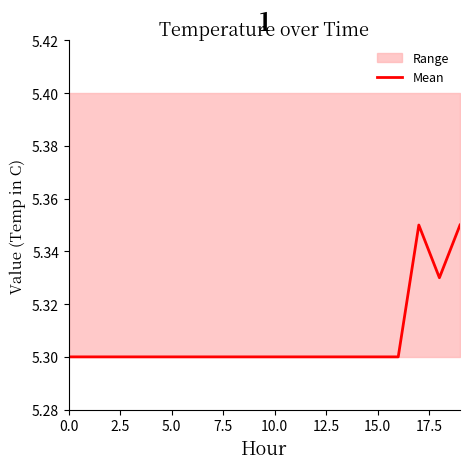

What is the label of the 19th point from the left?

18